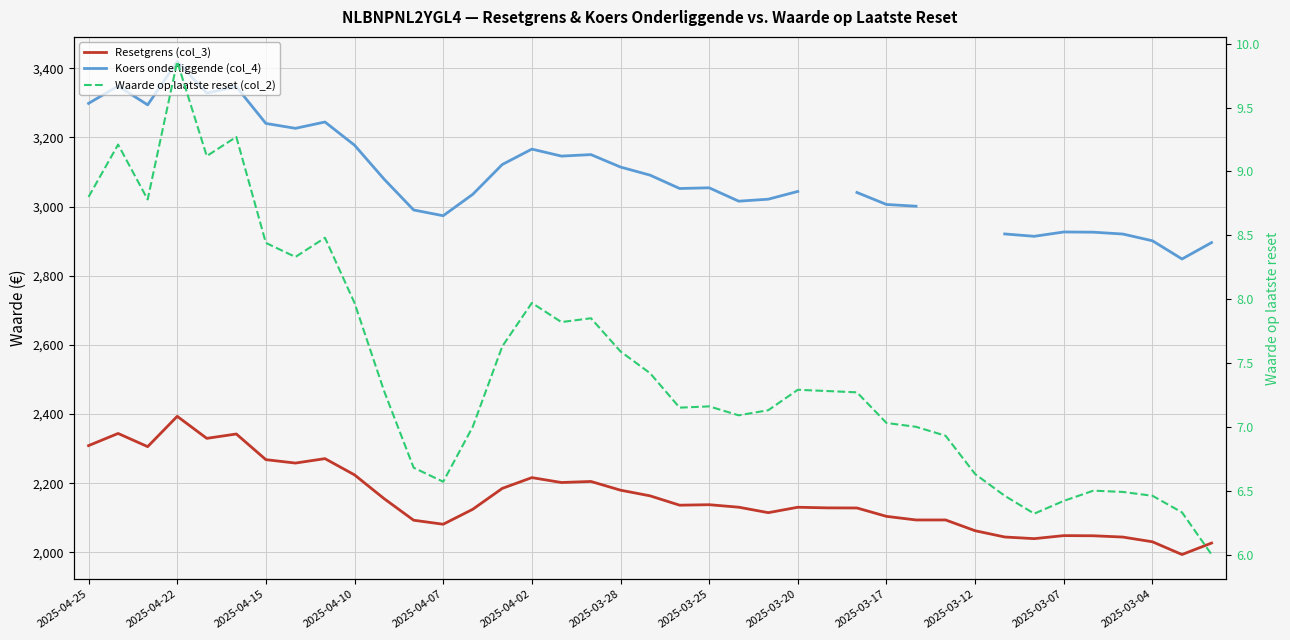

Read the Resetgrens (col_3) value at 2025-03-28.

2180.0